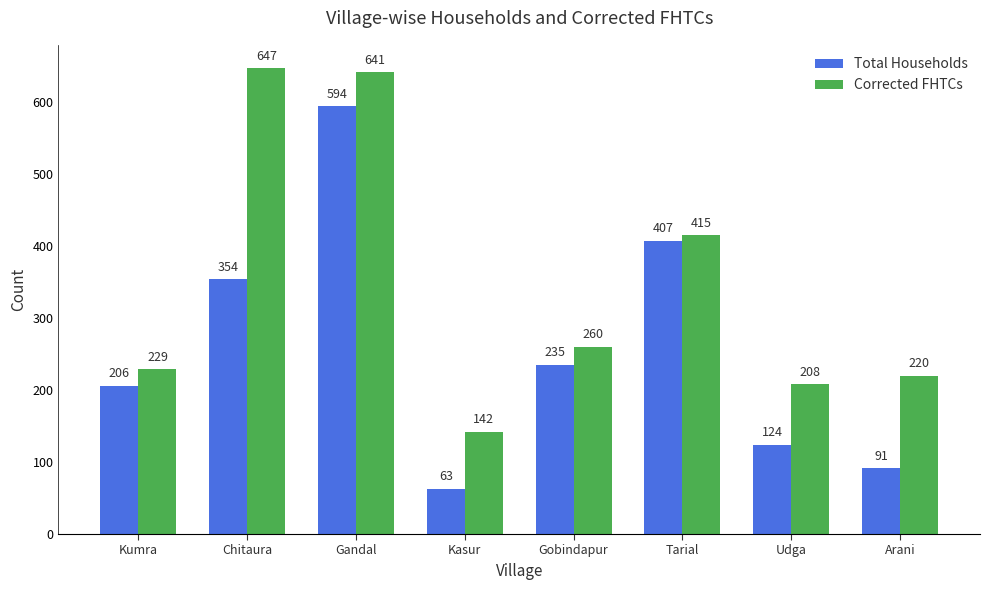

Rank the series by their maximum value, from lowest to highest.

Total Households, Corrected FHTCs